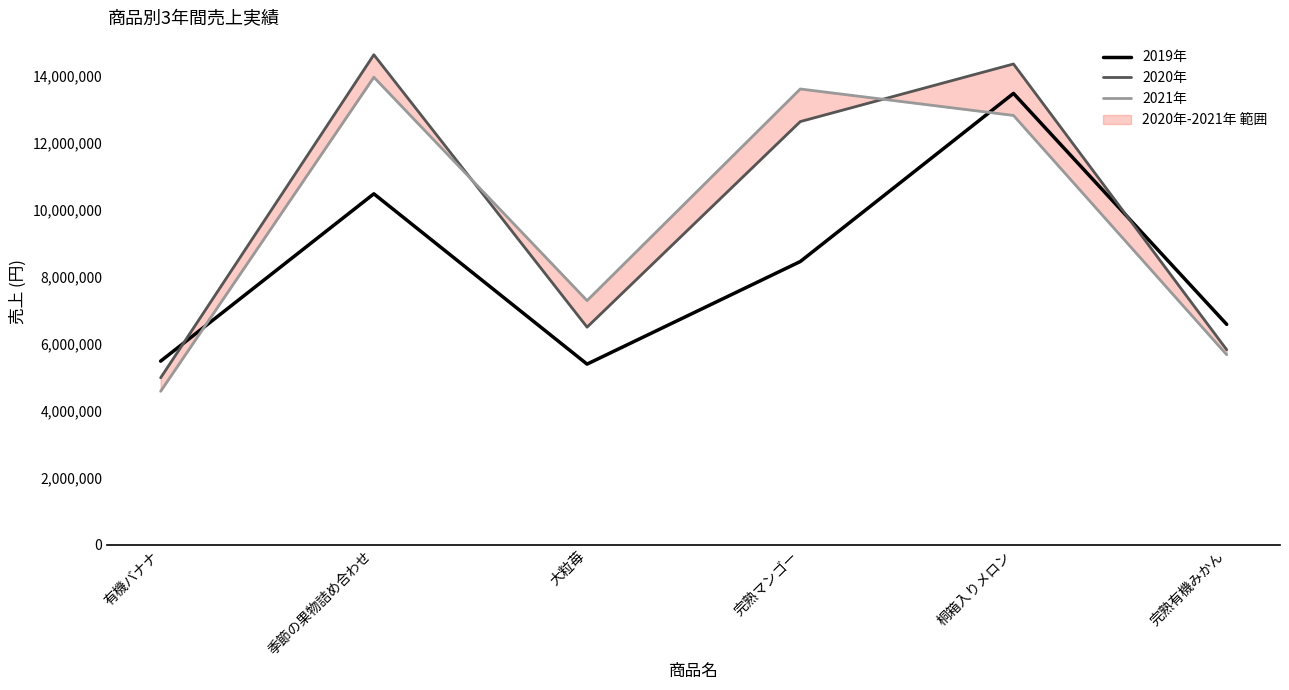

Reading left to right, what are all the values shown in this chart?

2019年: 5484000	10486400	5395000	8461800	13488000	6584000
2020年: 4985500	14644800	6500000	12646000	14368000	5824000
2021年: 4582500	13972500	7294000	13620600	12829600	5676000